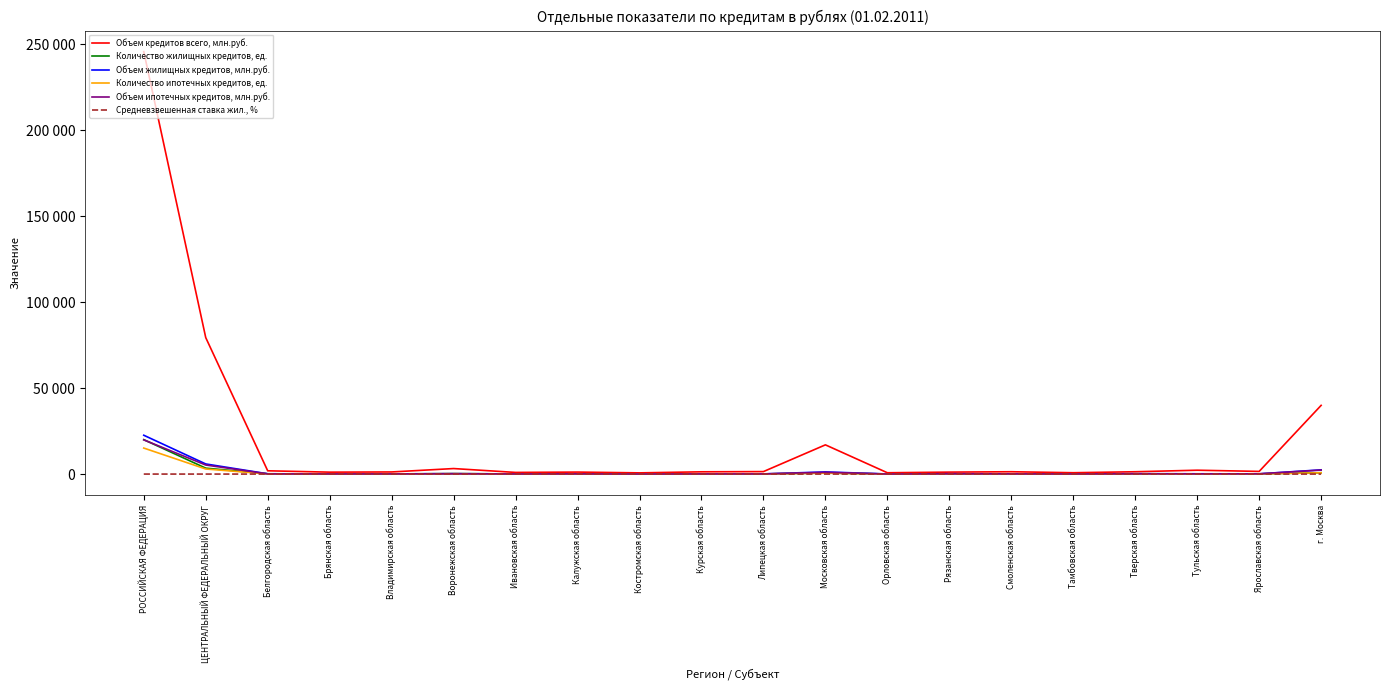

Which series has the largest total across all categories?

Объем кредитов всего, млн.руб.